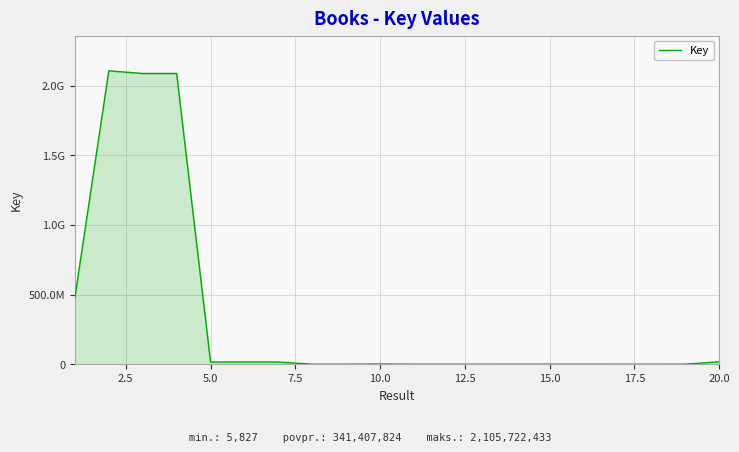

Does the chart have visible grid lines?

Yes